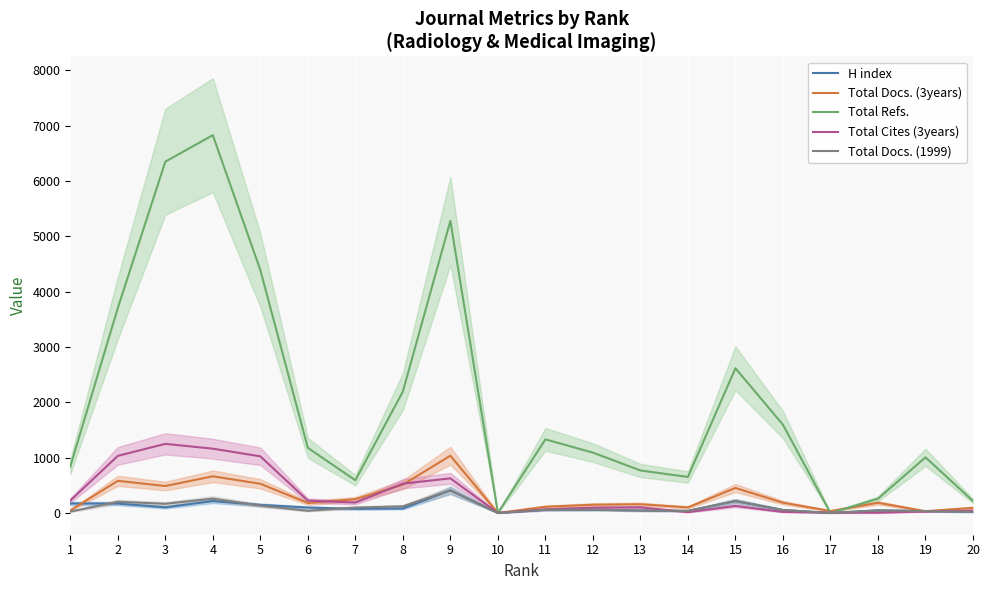

At how many categories does at least one series exceed 2293?

6